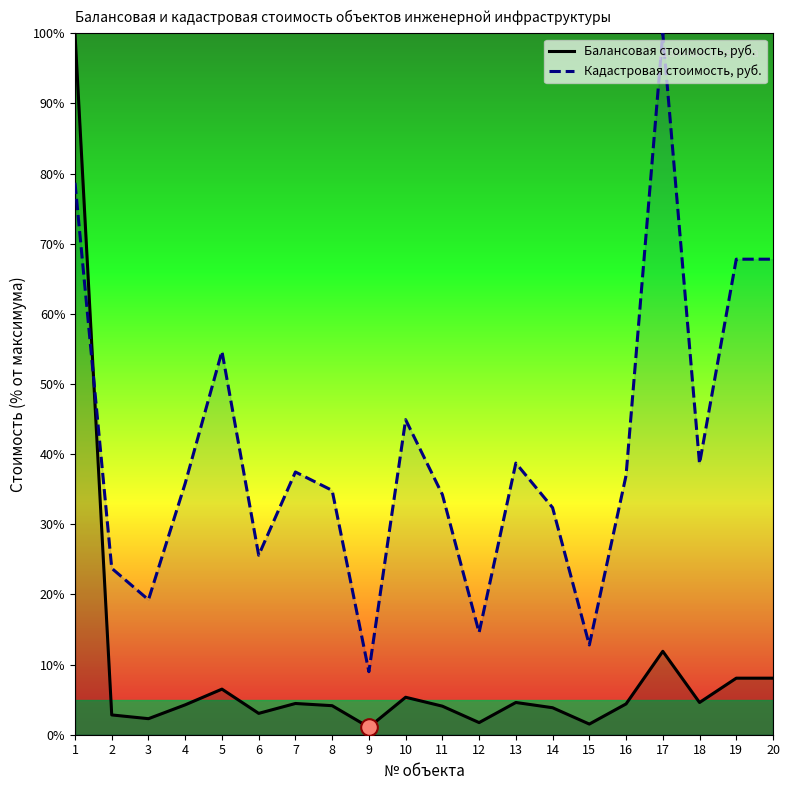

Is it true that Балансовая стоимость, руб. equals 6.3 at 7?

False